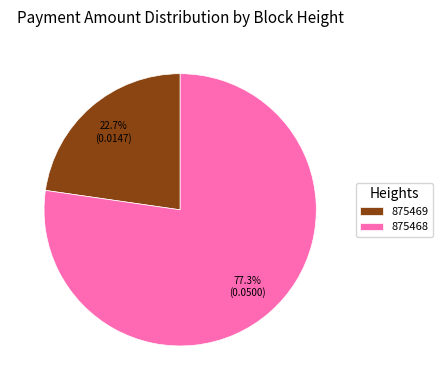

True or false: 875468 accounts for 72% of the total.

False